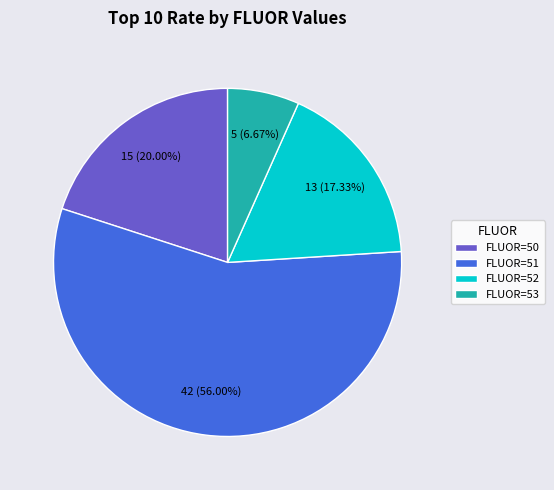

Does FLUOR=51 represent more than half of the total?

Yes